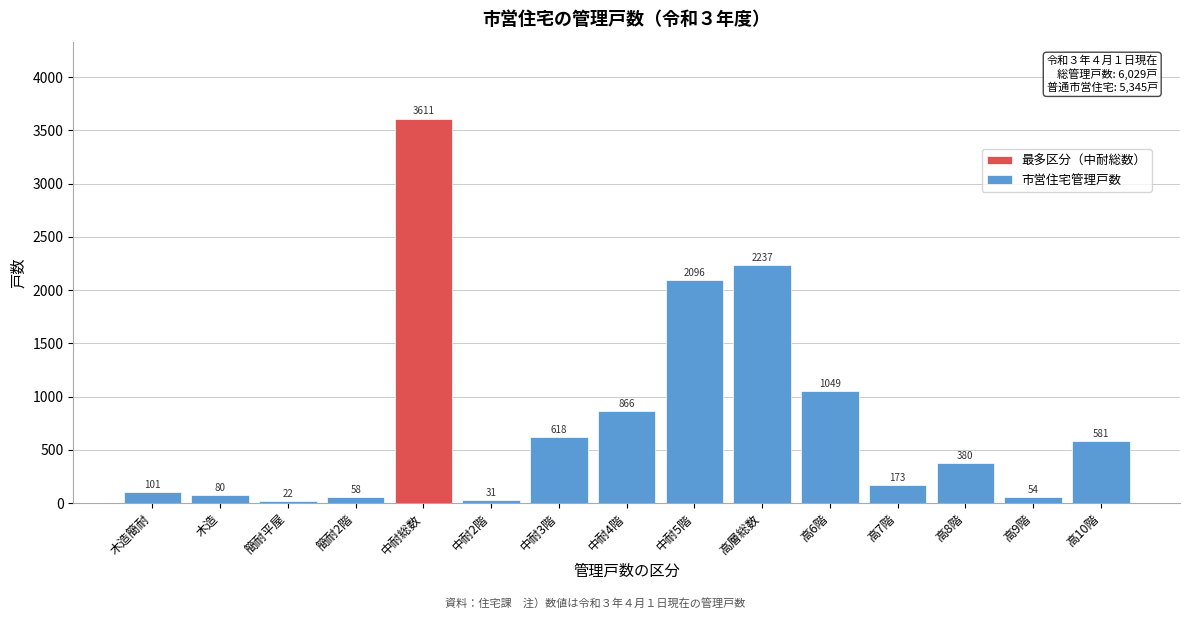

Reading left to right, list all the values displayed in this chart.

木造簡耐=101	木造=80	簡耐平屋=22	簡耐2階=58	中耐総数=3611	中耐2階=31	中耐3階=618	中耐4階=866	中耐5階=2096	高層総数=2237	高6階=1049	高7階=173	高8階=380	高9階=54	高10階=581